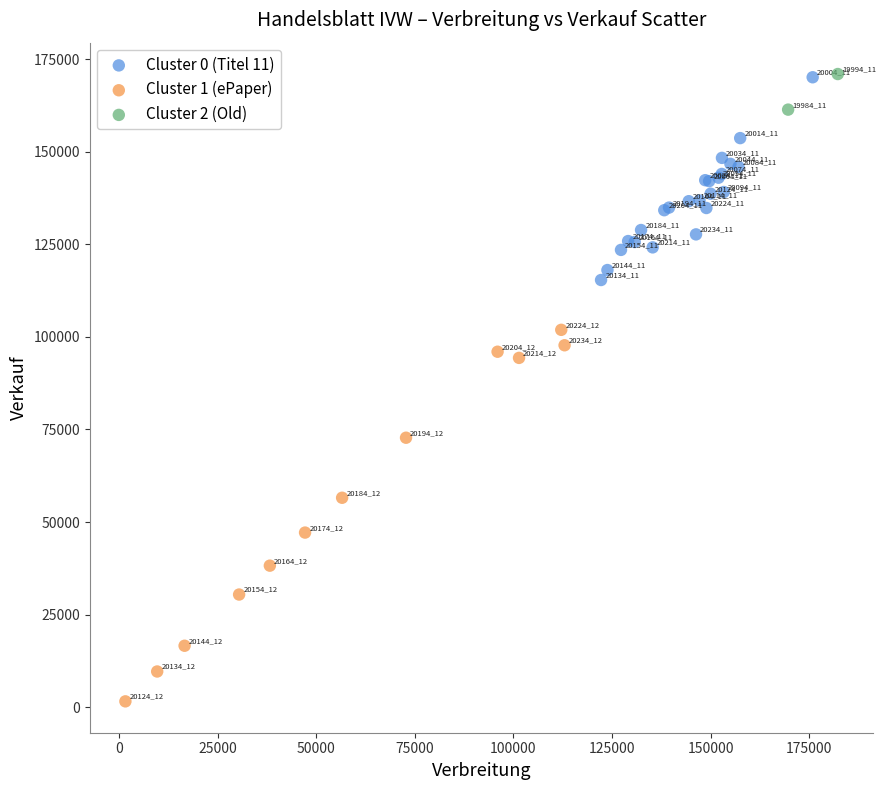

What are all the series names shown in the legend?

Cluster 0 (Titel 11), Cluster 1 (ePaper), Cluster 2 (Old)